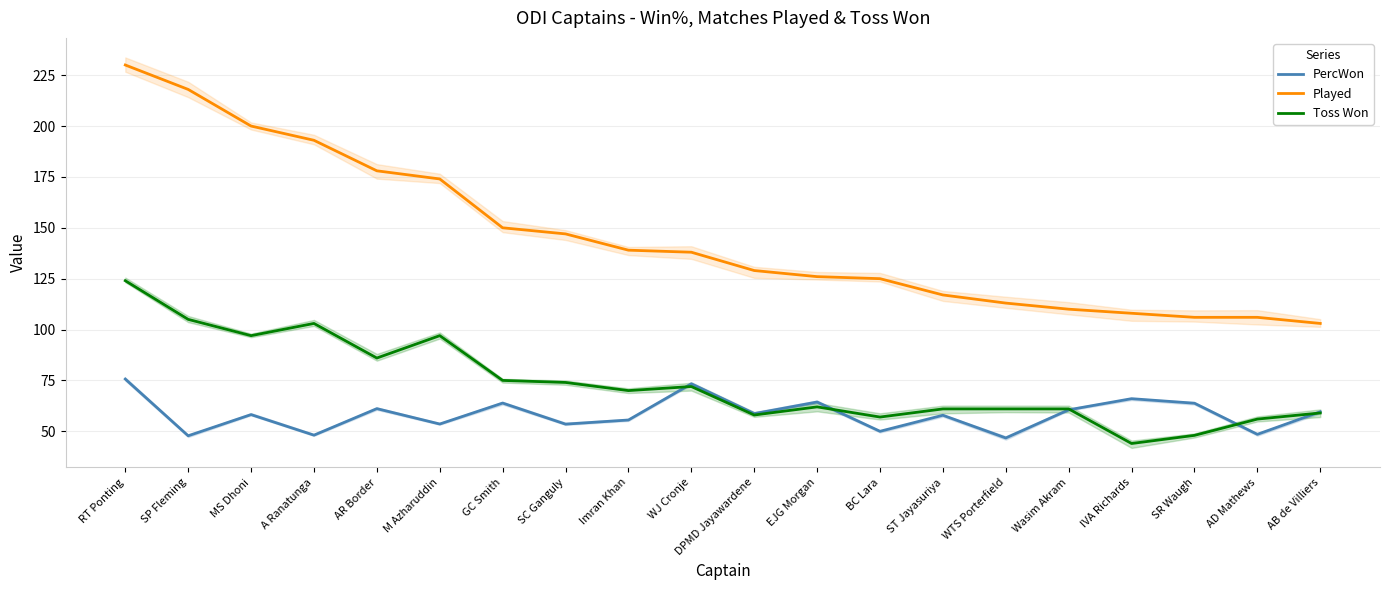

At ST Jayasuriya, list the series in order from smallest to largest.

PercWon, Toss Won, Played